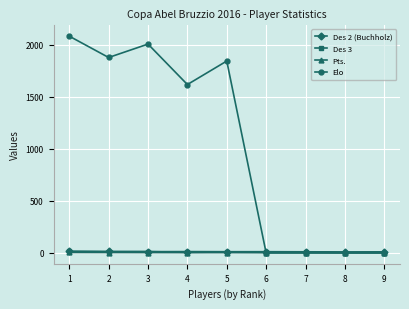

Which series ends up on top after the final intersection of Elo and Des 2 (Buchholz)?

Des 2 (Buchholz)